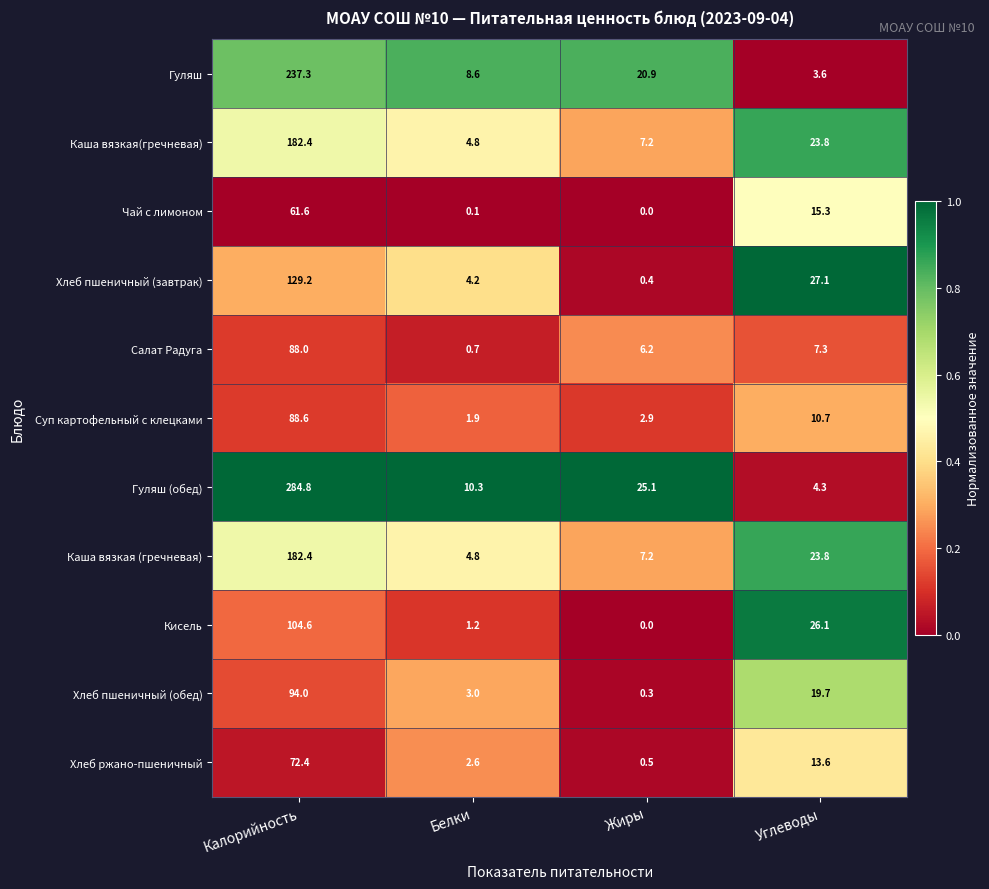

What is the greatest value displayed?

284.8